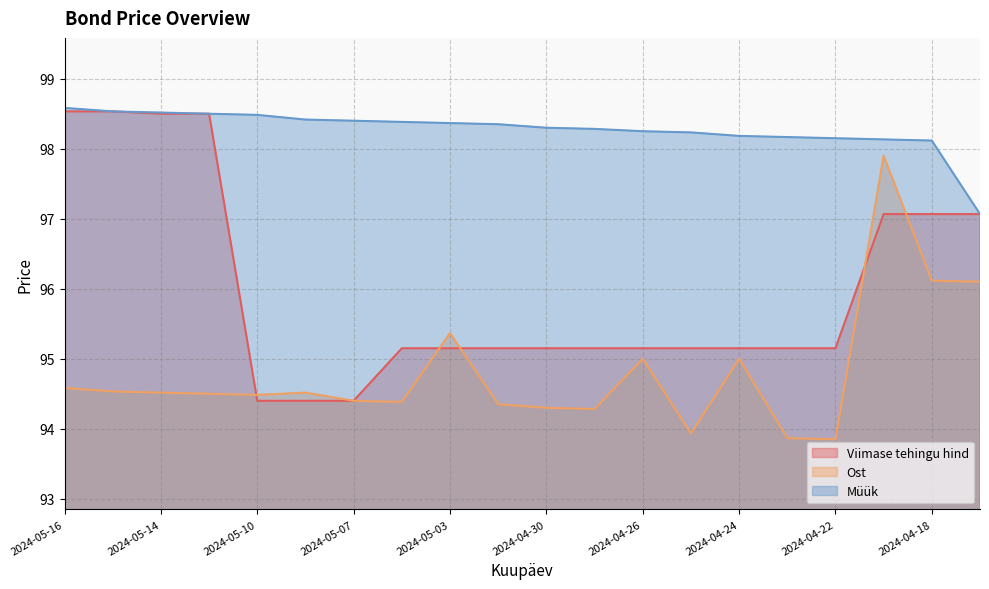

At which category is the sum across all series the highest?

2024-04-19